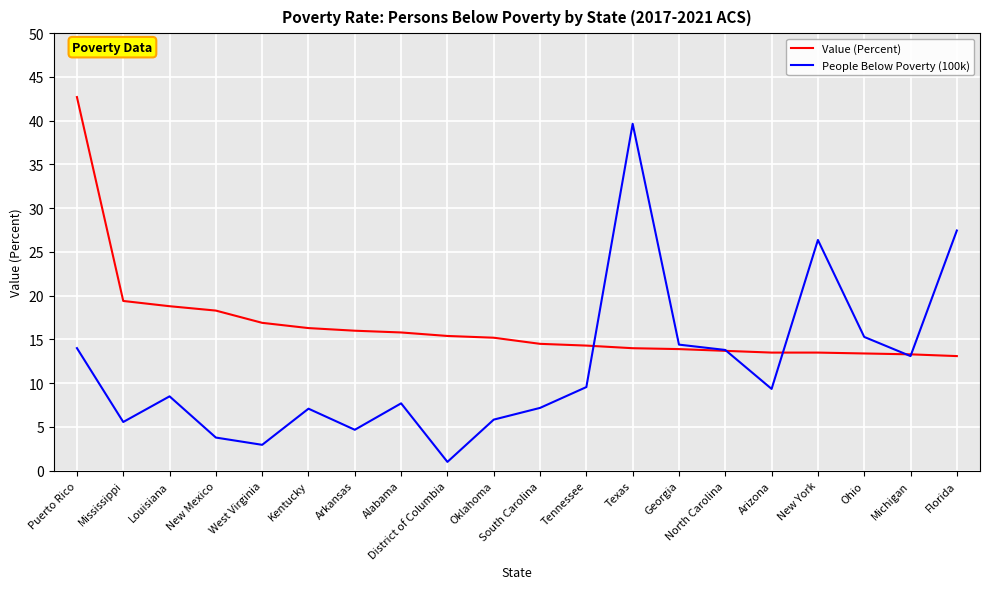

After their last crossing, which series has the higher values: Value (Percent) or People Below Poverty (100k)?

People Below Poverty (100k)